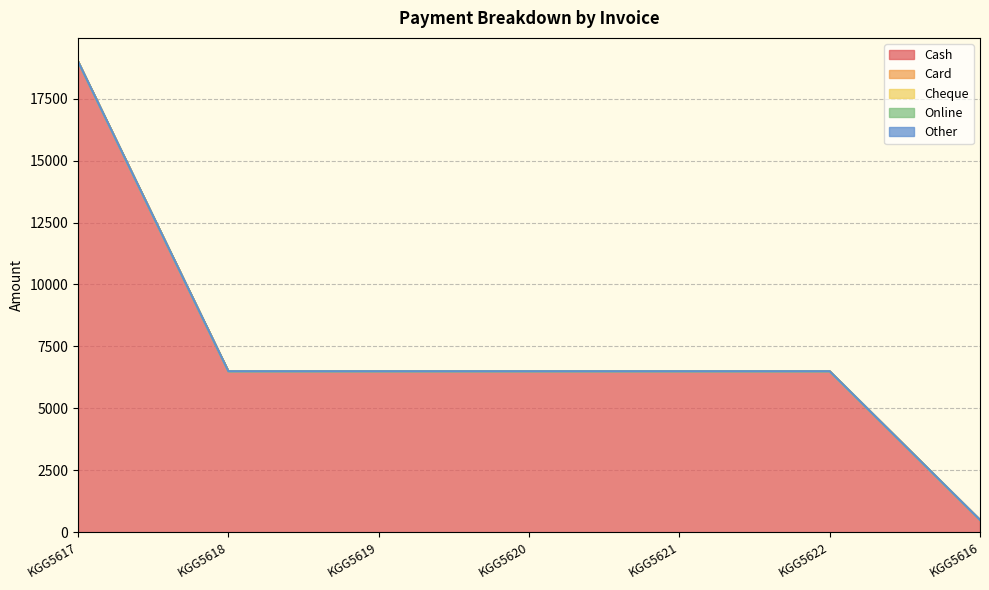

What position from the right is KGG5620?

4